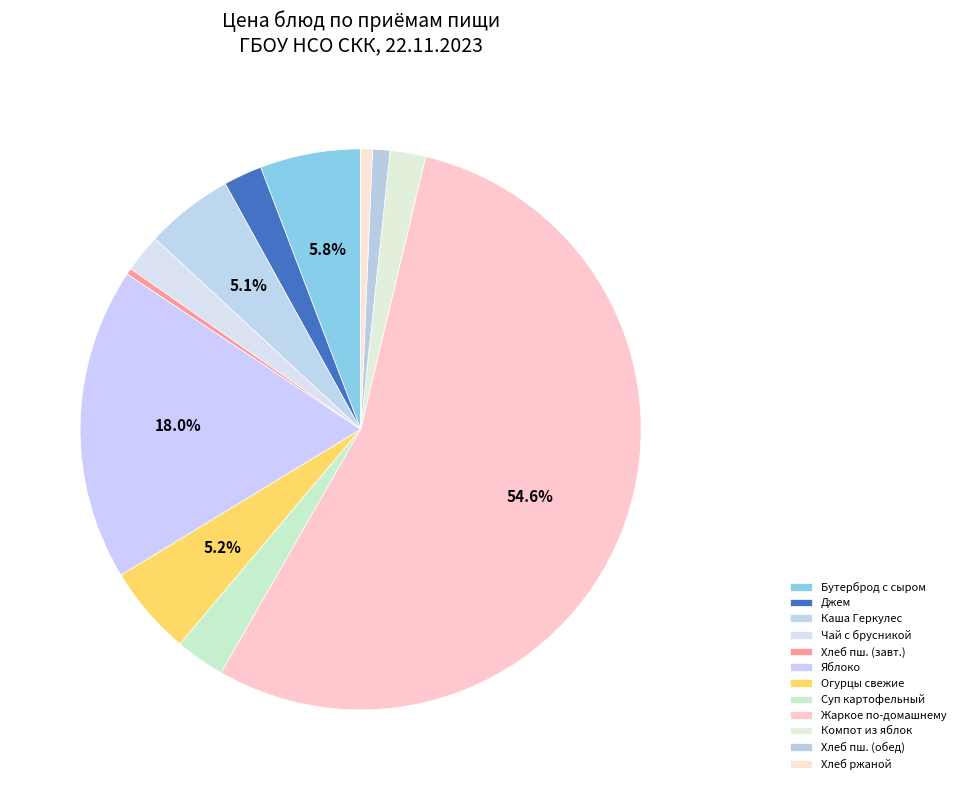

To the nearest percent, what is the difference between the largest and smallest slice percentages?

54%